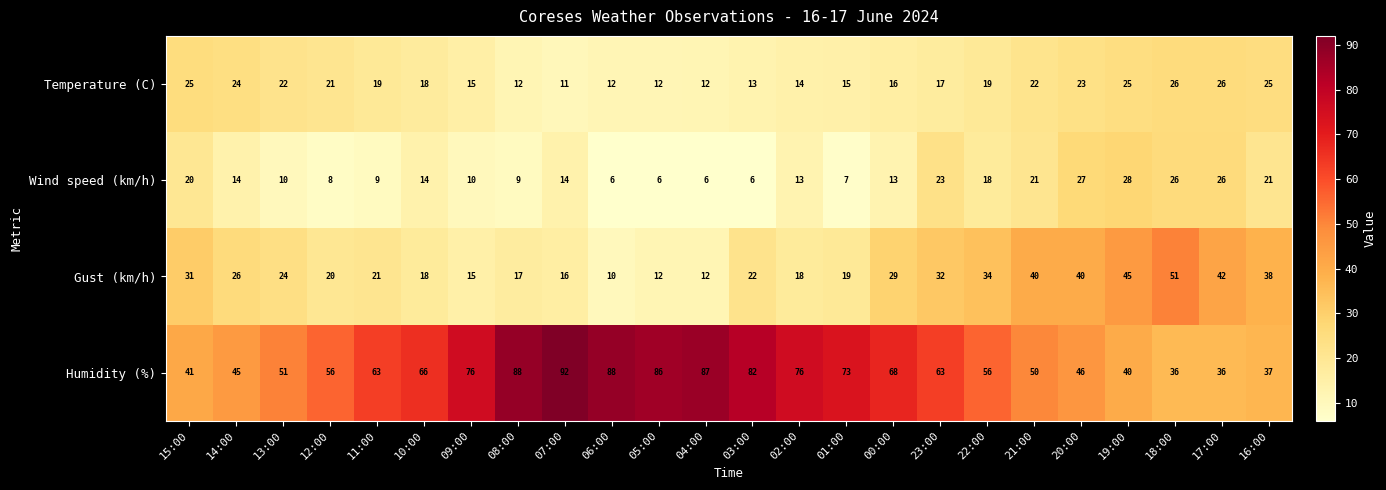

What is the difference between the maximum and minimum values in the Temperature (C) series?

15